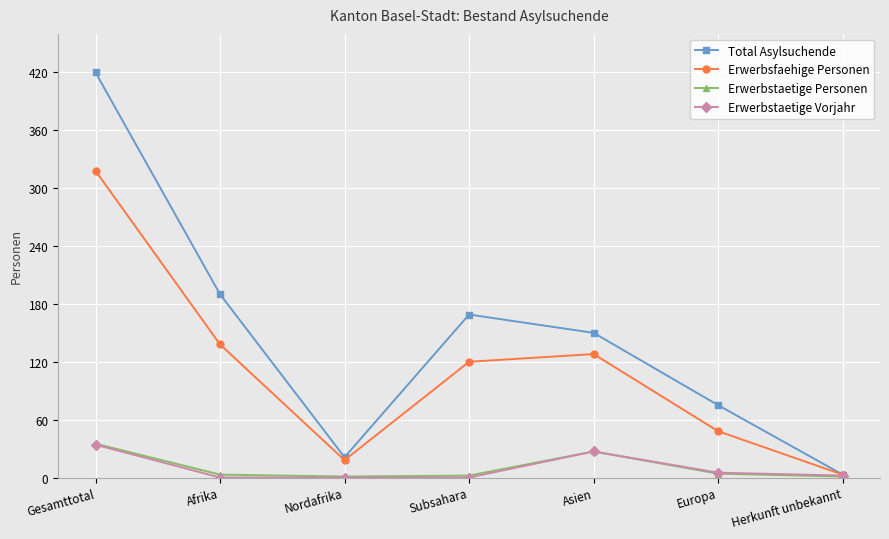

What is the value of the Erwerbstaetige Personen point at the 5th from the left?

27